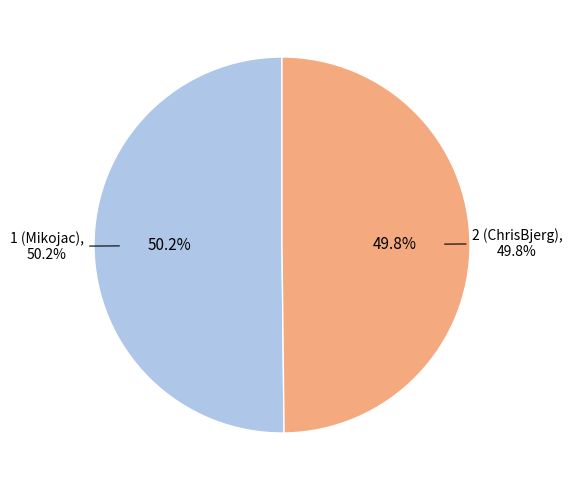

What is the change in value from 1 (Mikojac) to 2 (ChrisBjerg)?

-37